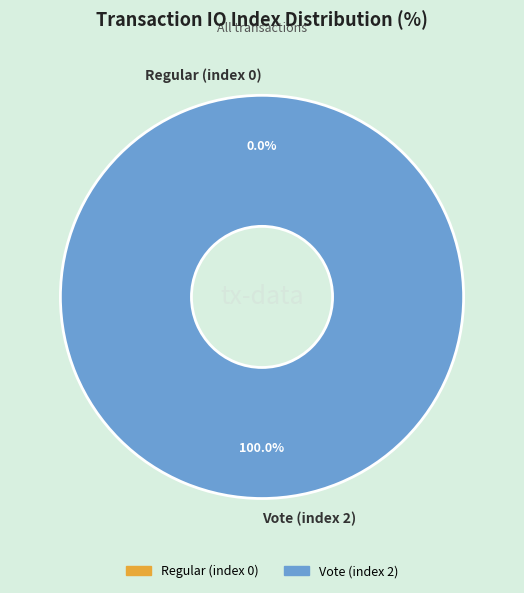

Is it true that Regular (index 0) is 0% of the pie?

True